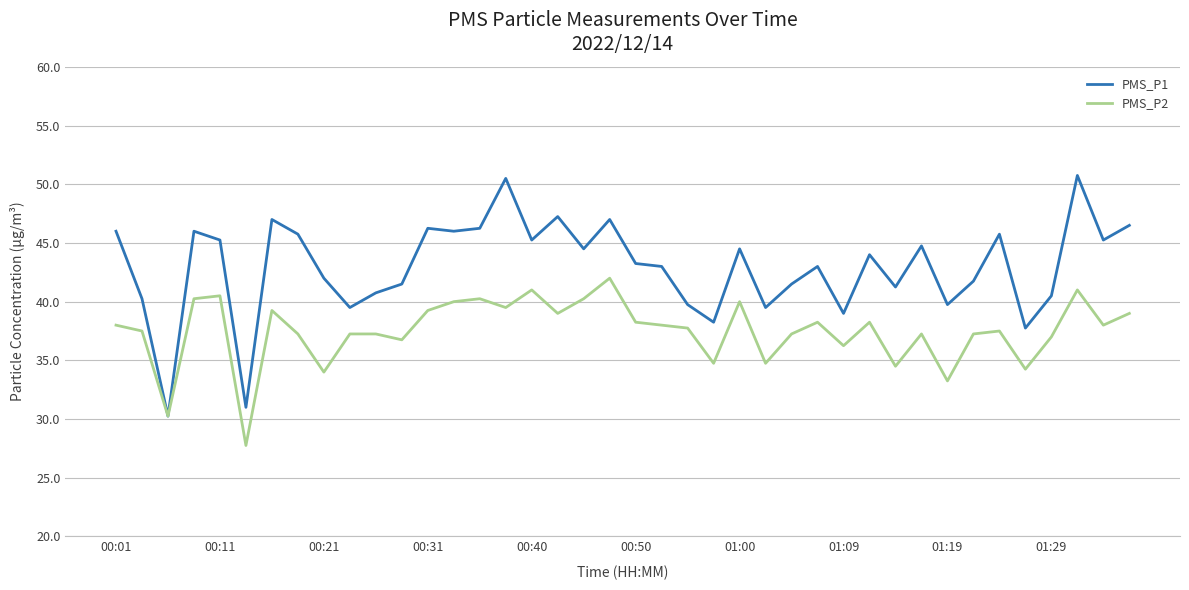

What is the greatest value displayed?

50.8